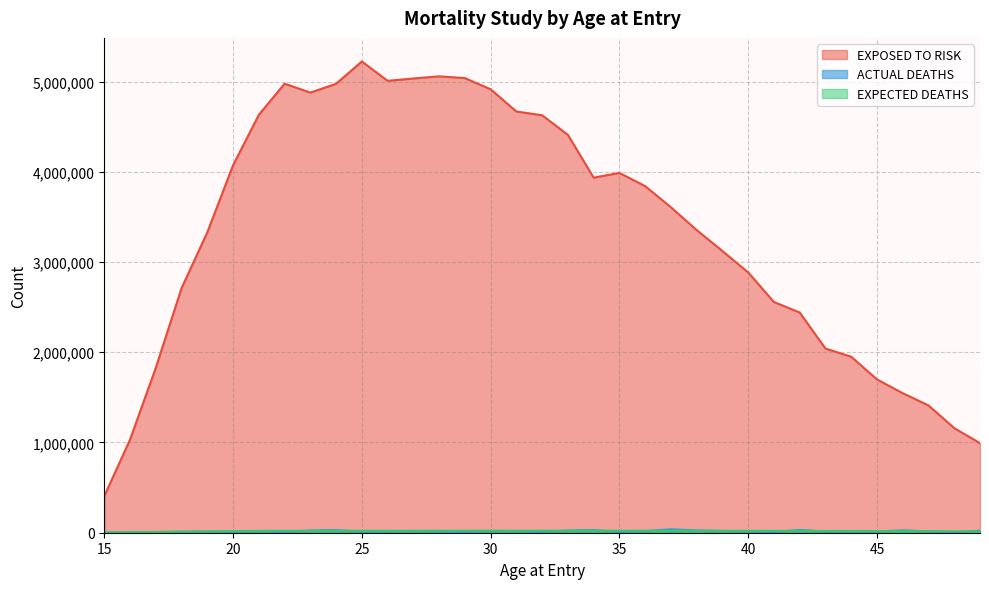

At which label does EXPECTED DEATHS first exceed 21000?

22